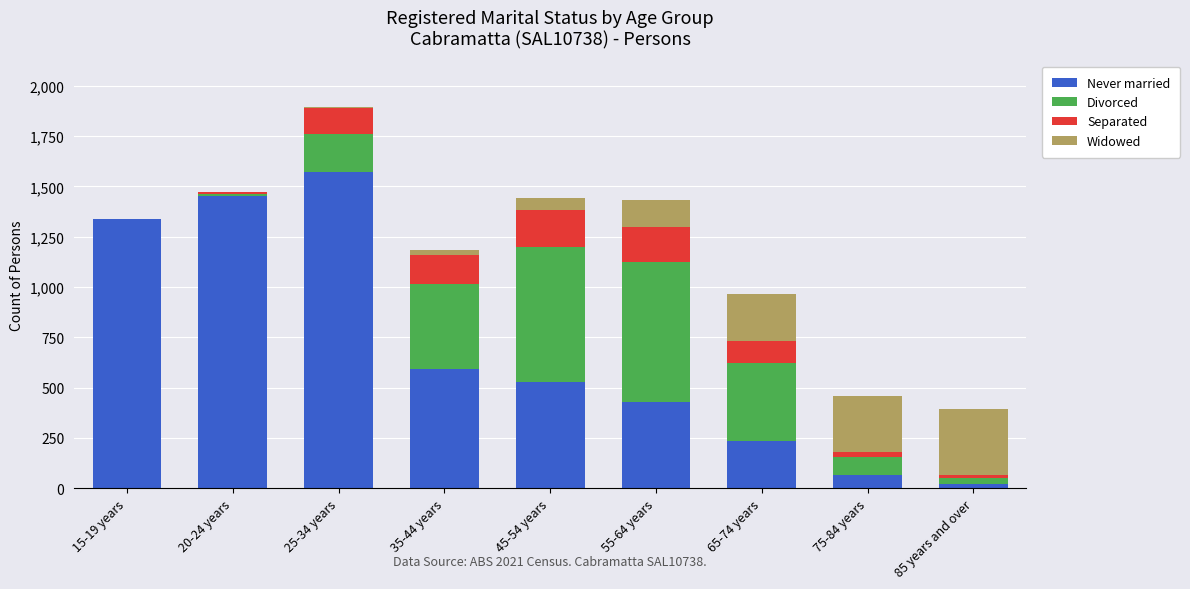

Which category has the highest value in the Never married series?

25-34 years